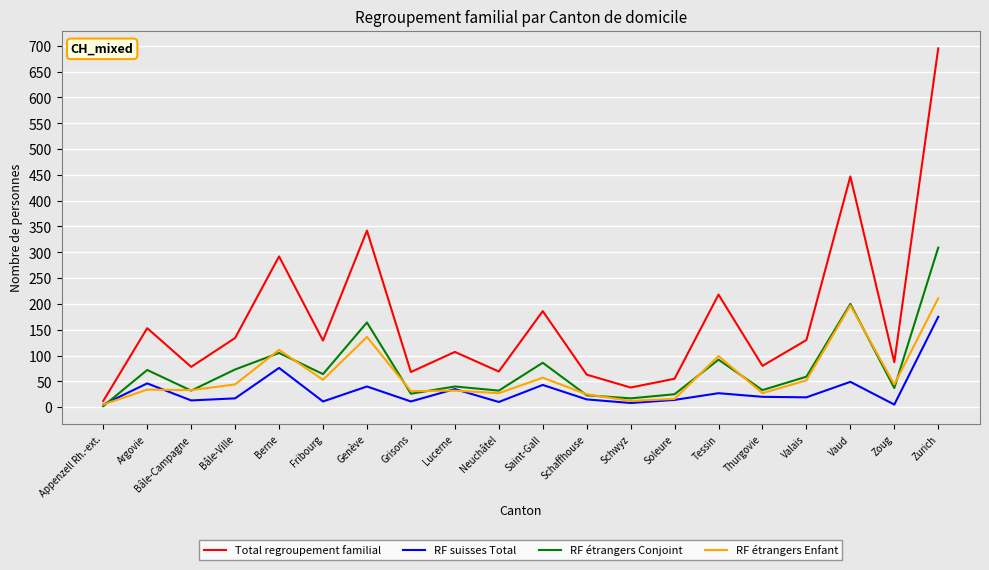

What is the smallest value displayed?

2